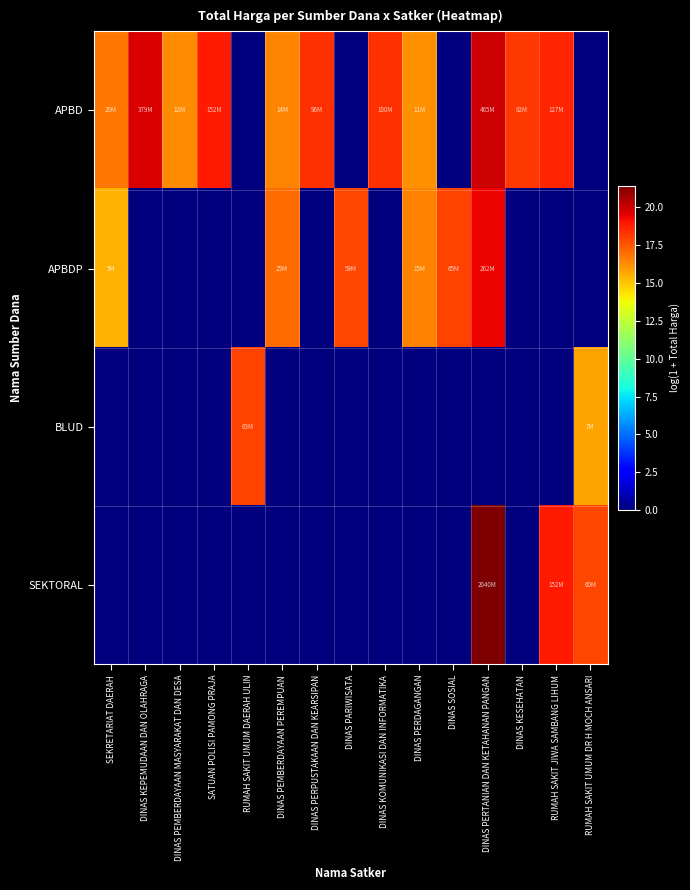

Which label corresponds to the largest value in the chart?

DINAS PERTANIAN DAN KETAHANAN PANGAN